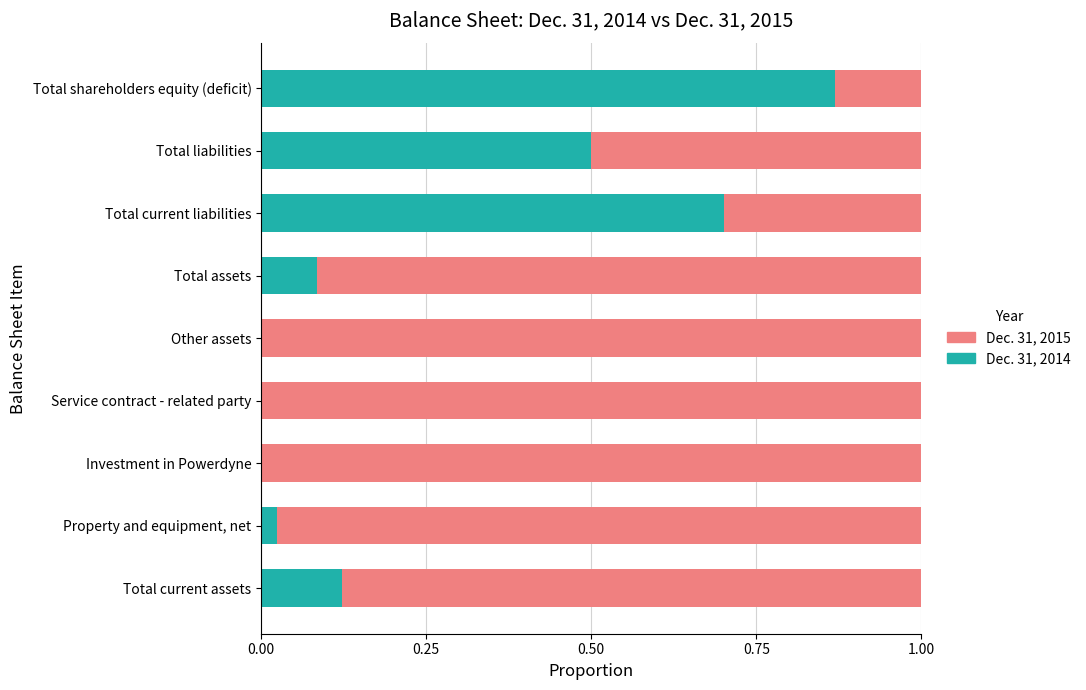

True or false: Dec. 31, 2014 has a value of 0.0 at Investment in Powerdyne.

True